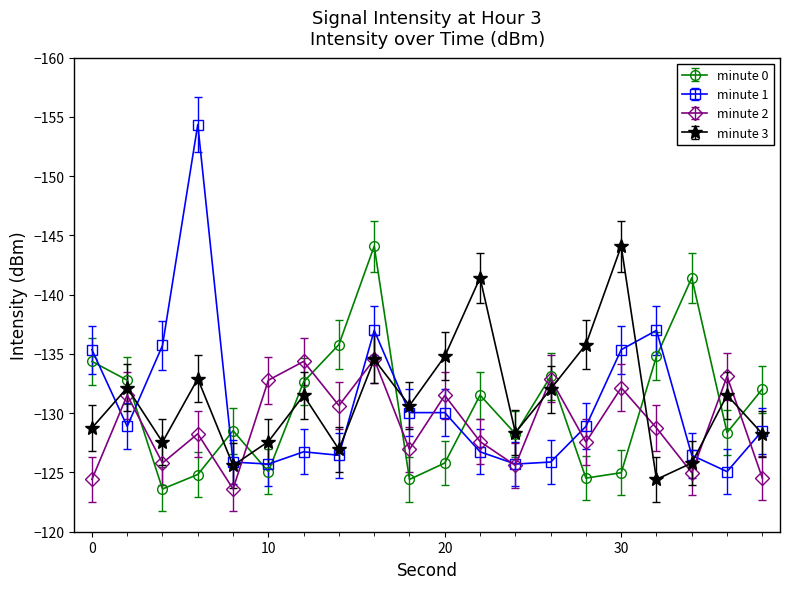

What is the maximum value shown in the chart?

-123.6